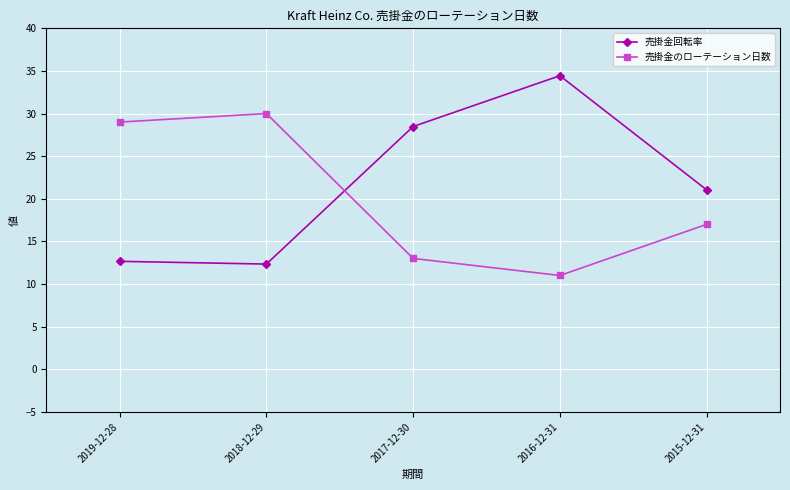

What is the spread (max minus min) of values at 2019-12-28?

16.3